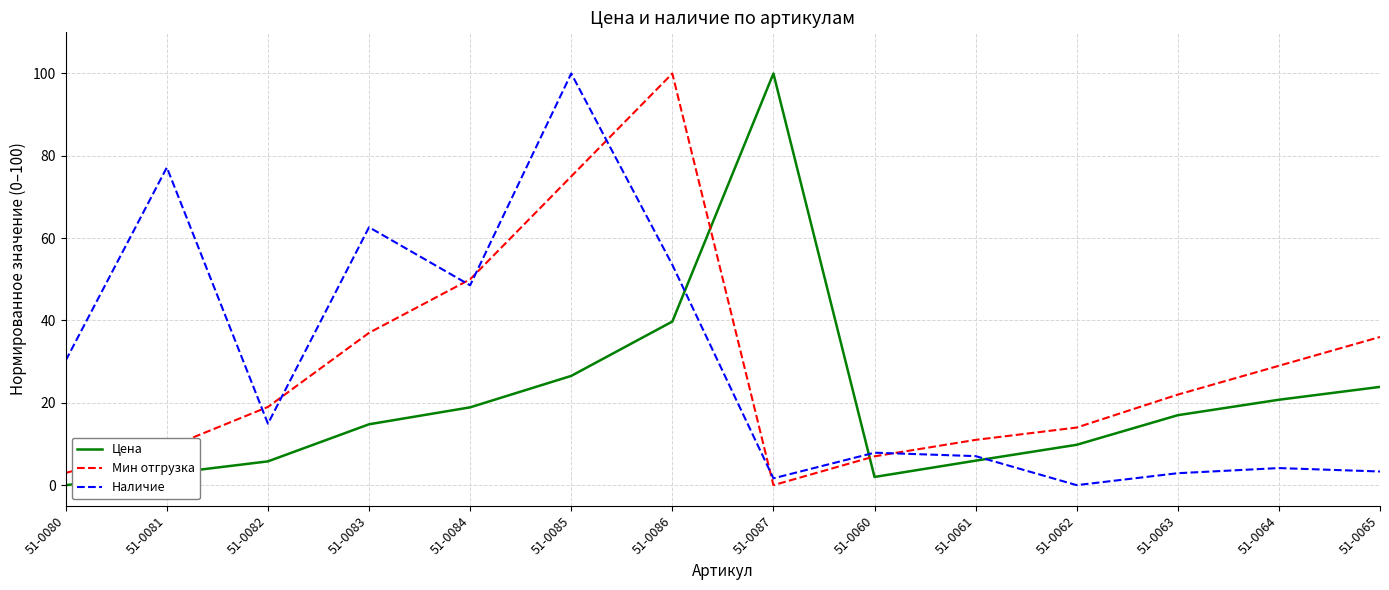

True or false: Мин отгрузка has a value of 29.0 at 51-0064.

True